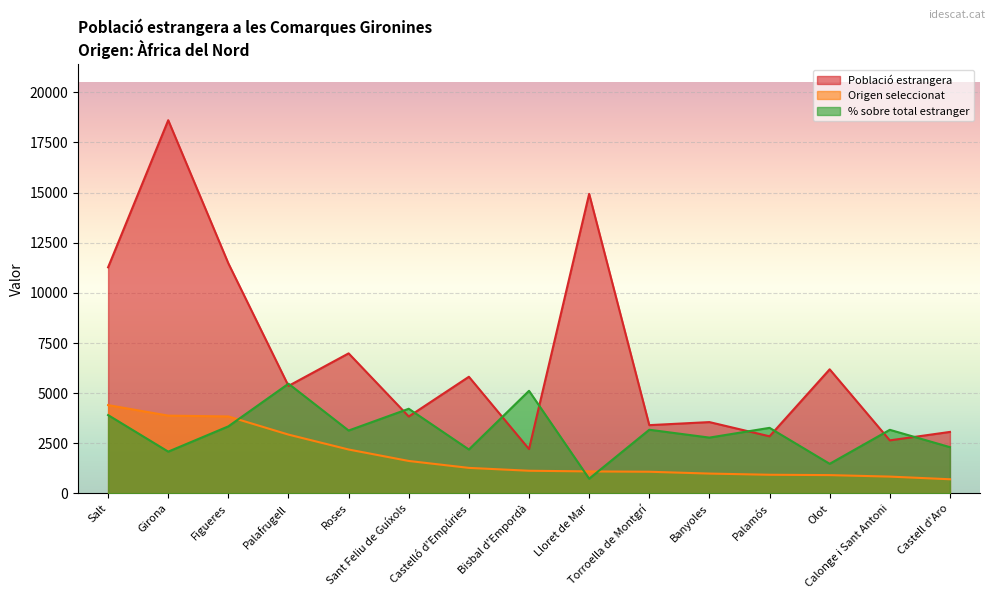

Count the number of data series in this chart.

3